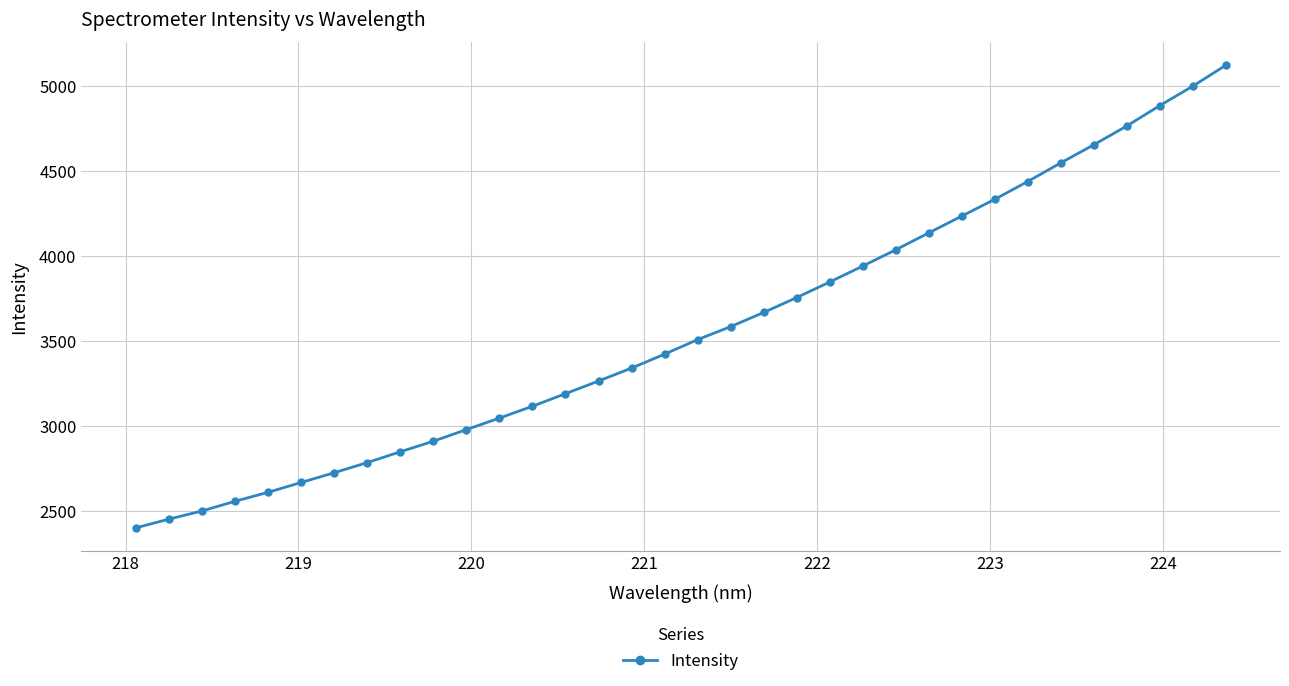

What is the smallest value displayed?

2401.2